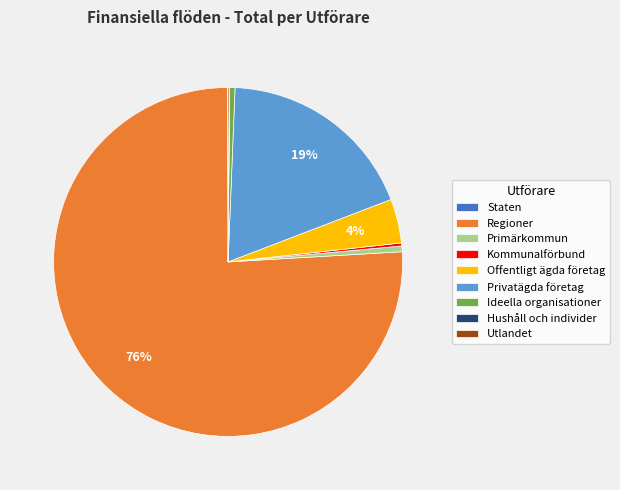

Is there a majority slice in this chart?

Yes